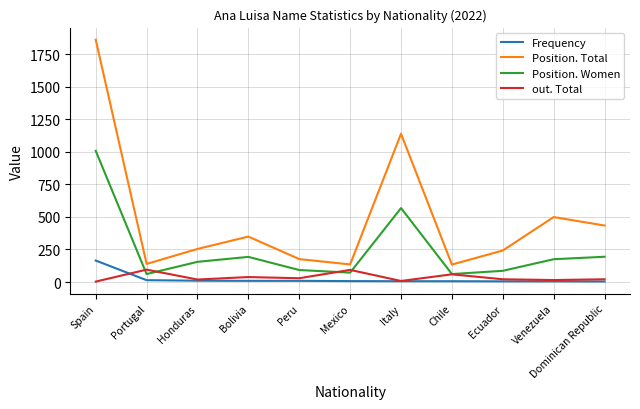

What is the difference between the Frequency values at Dominican Republic and Portugal?

10